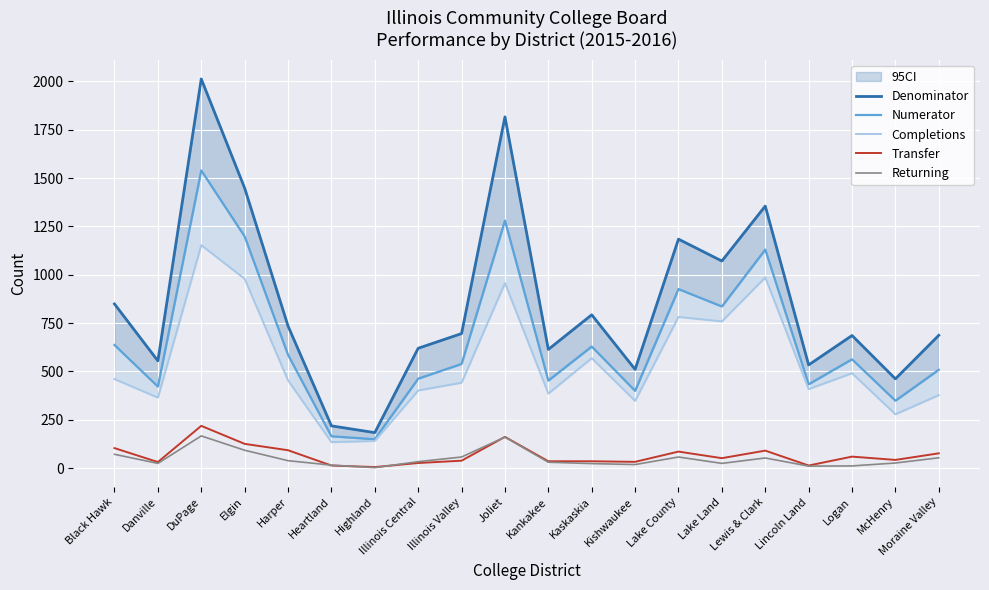

How many data points in Returning are above 34?

9